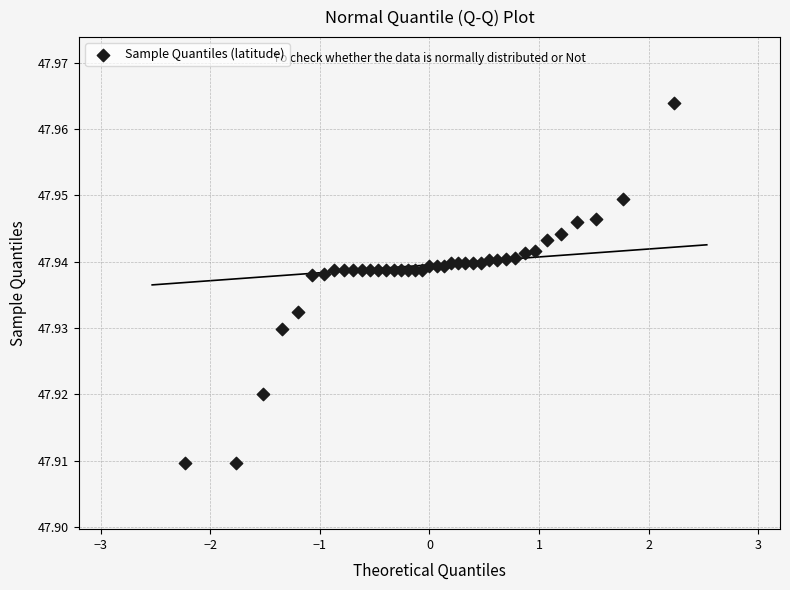

What is the range of X values (max minus min)?

4.5